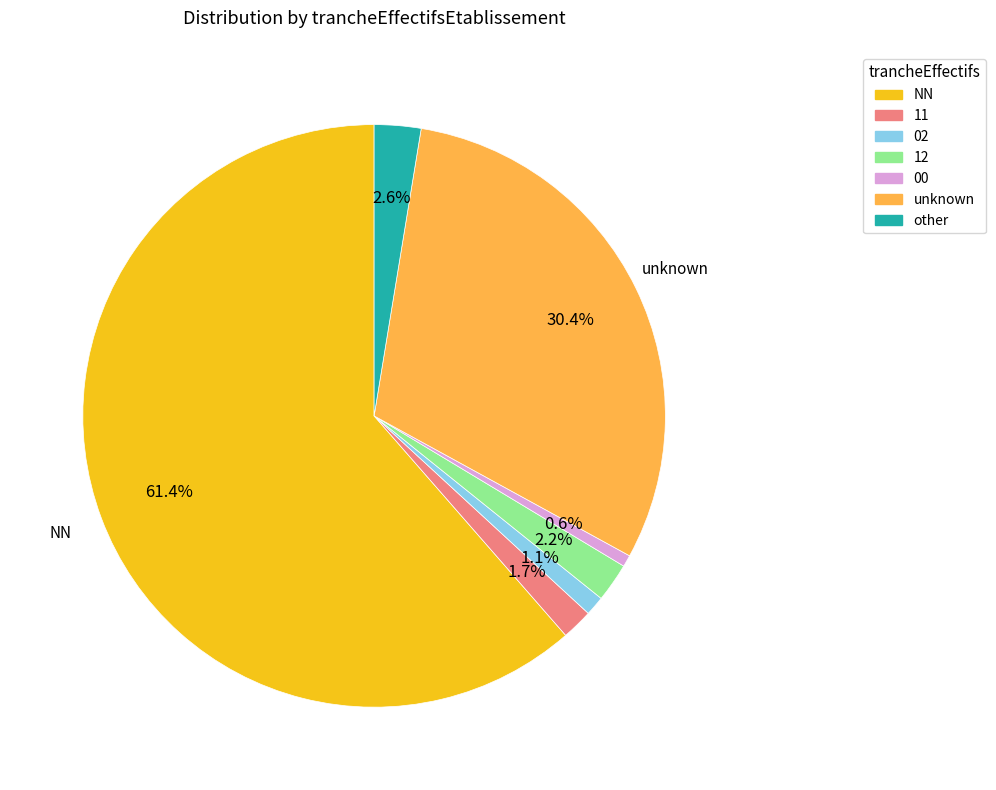

Is there any slice that represents more than half of the pie?

Yes